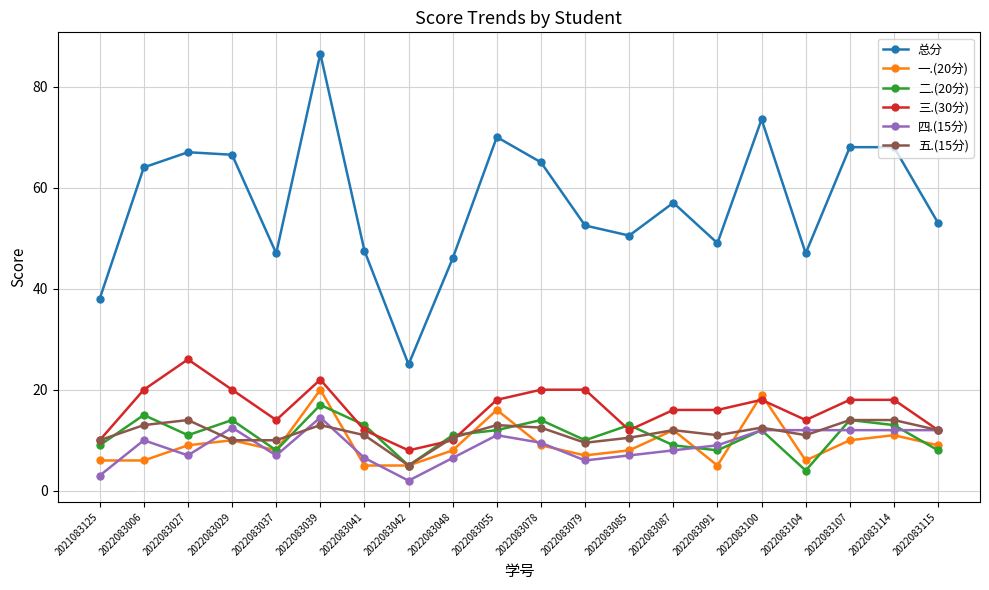

Is it true that 二.(20分) equals 3.1 at 2022083087?

False